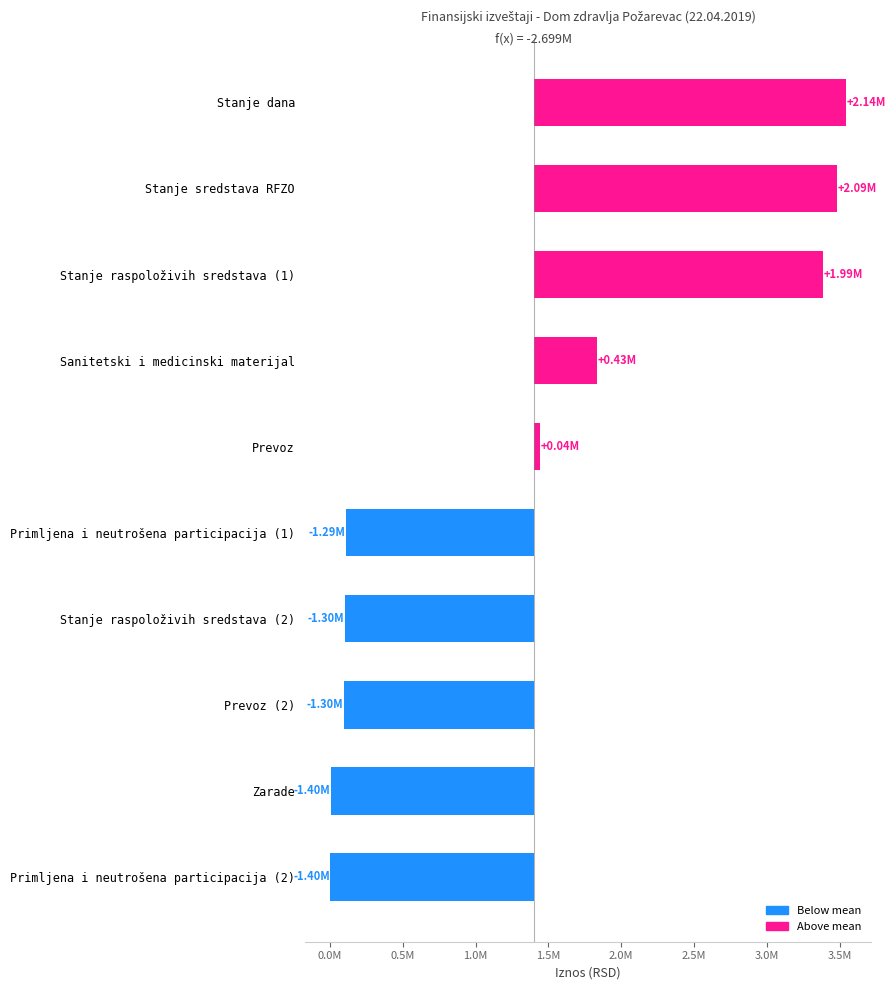

How many positive values are there?

5